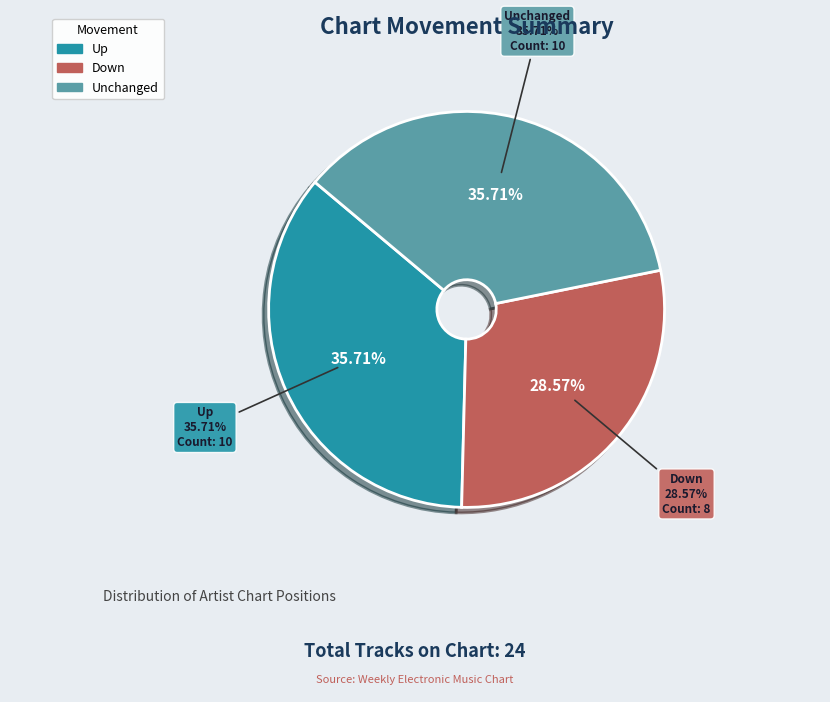

Is it true that - is 36% of the pie?

True